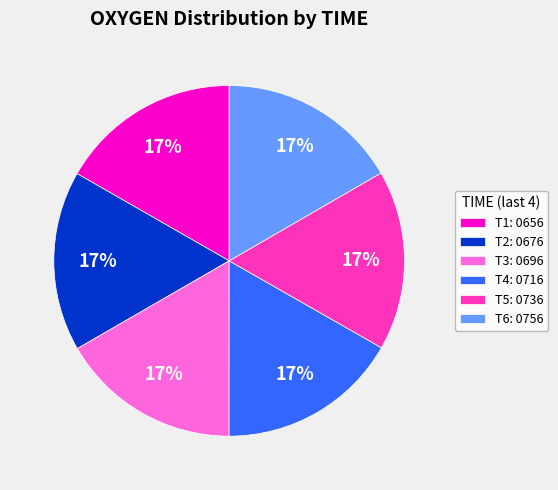

To the nearest percent, what is the combined percentage of T3: 0696 and T1: 0656?

33%